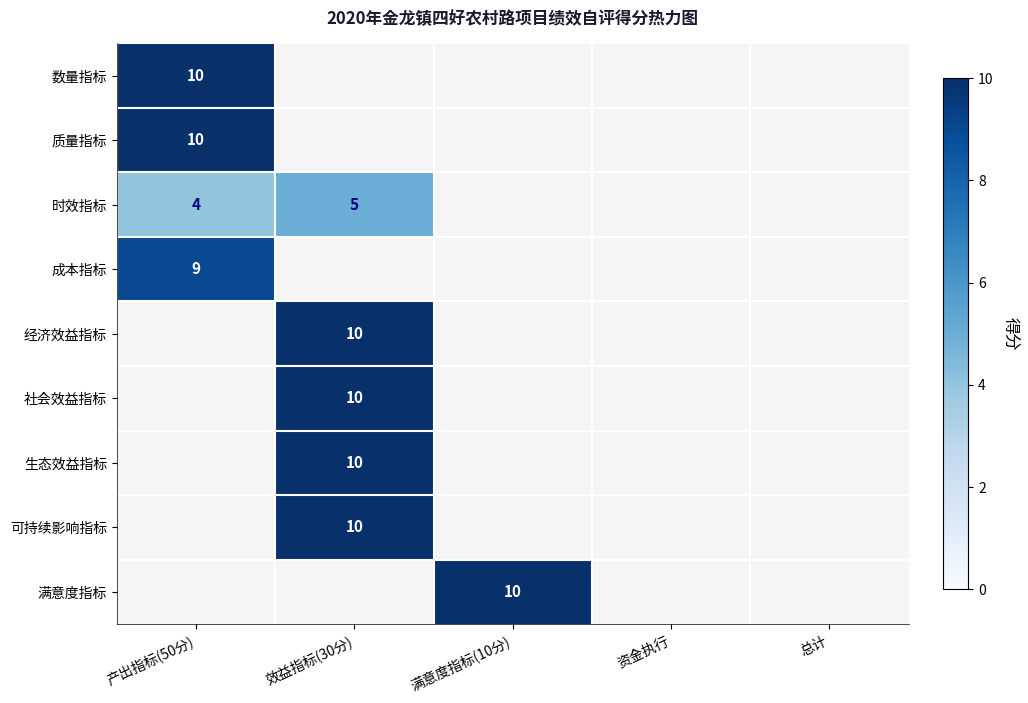

Is it true that 时效指标 equals 7 at 产出指标(50分)?

False